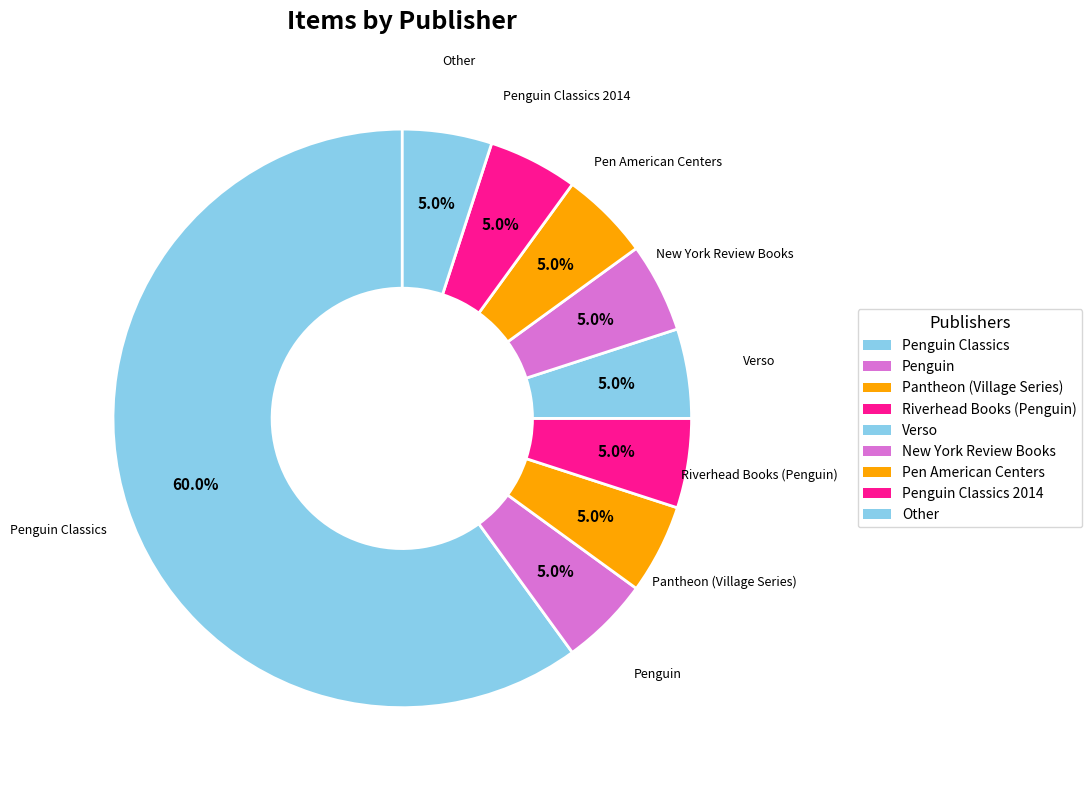

How many slices are in this pie chart?

9